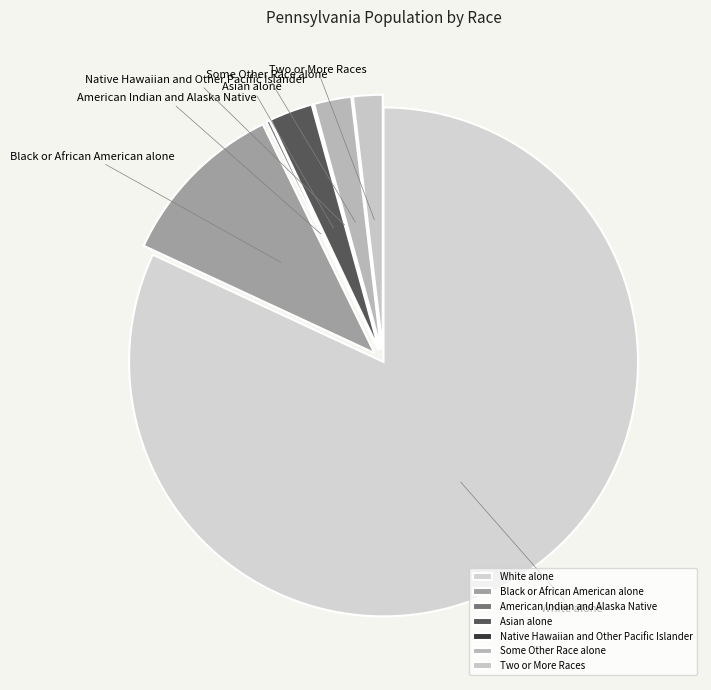

Which category has the biggest portion of the pie?

White alone